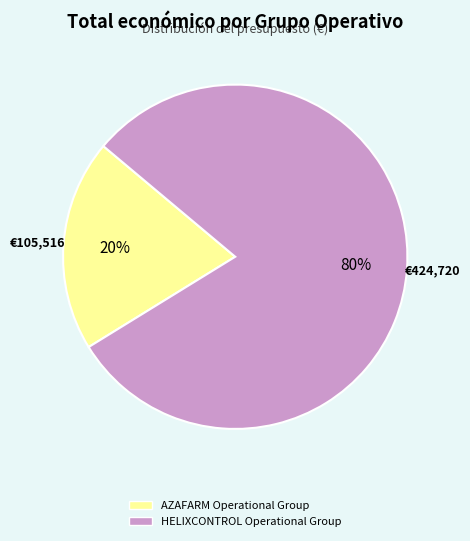

What is the majority slice?

HELIXCONTROL Operational Group